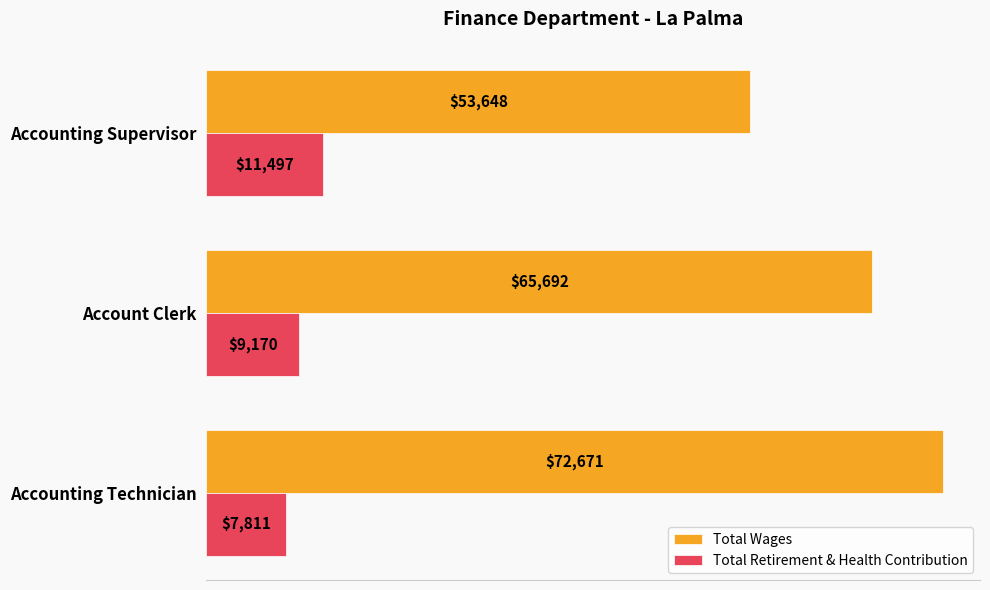

What is the lowest value of the Total Wages series?

53648